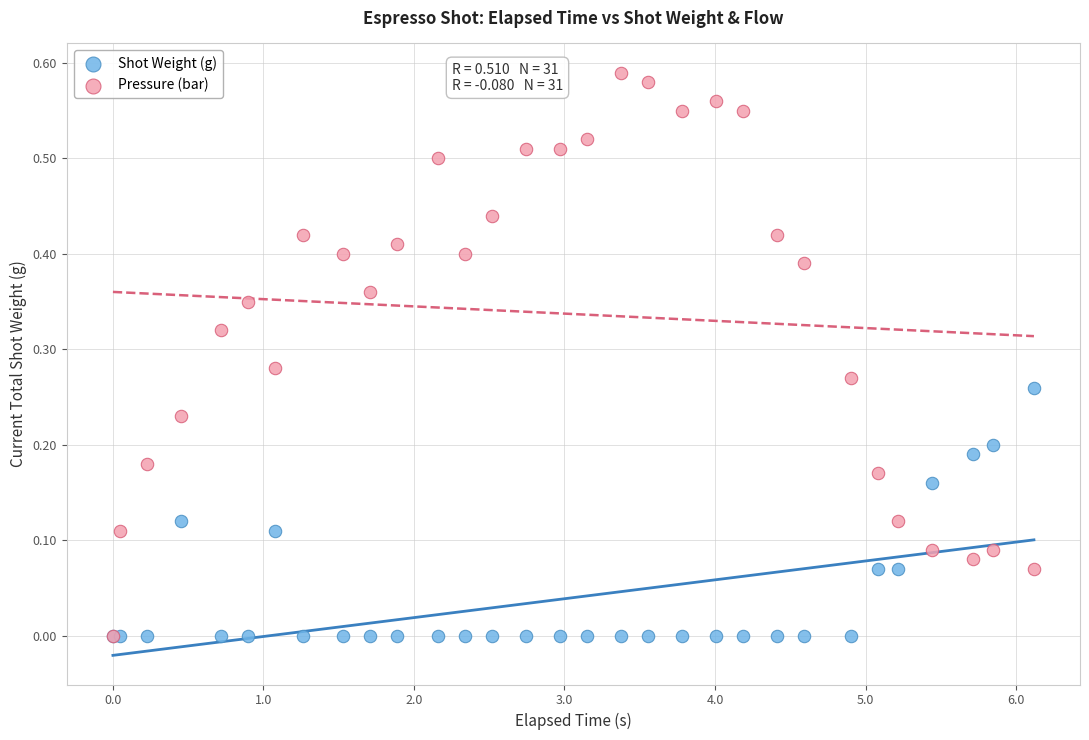

Which series has the widest spread of Y values?

Pressure (bar)